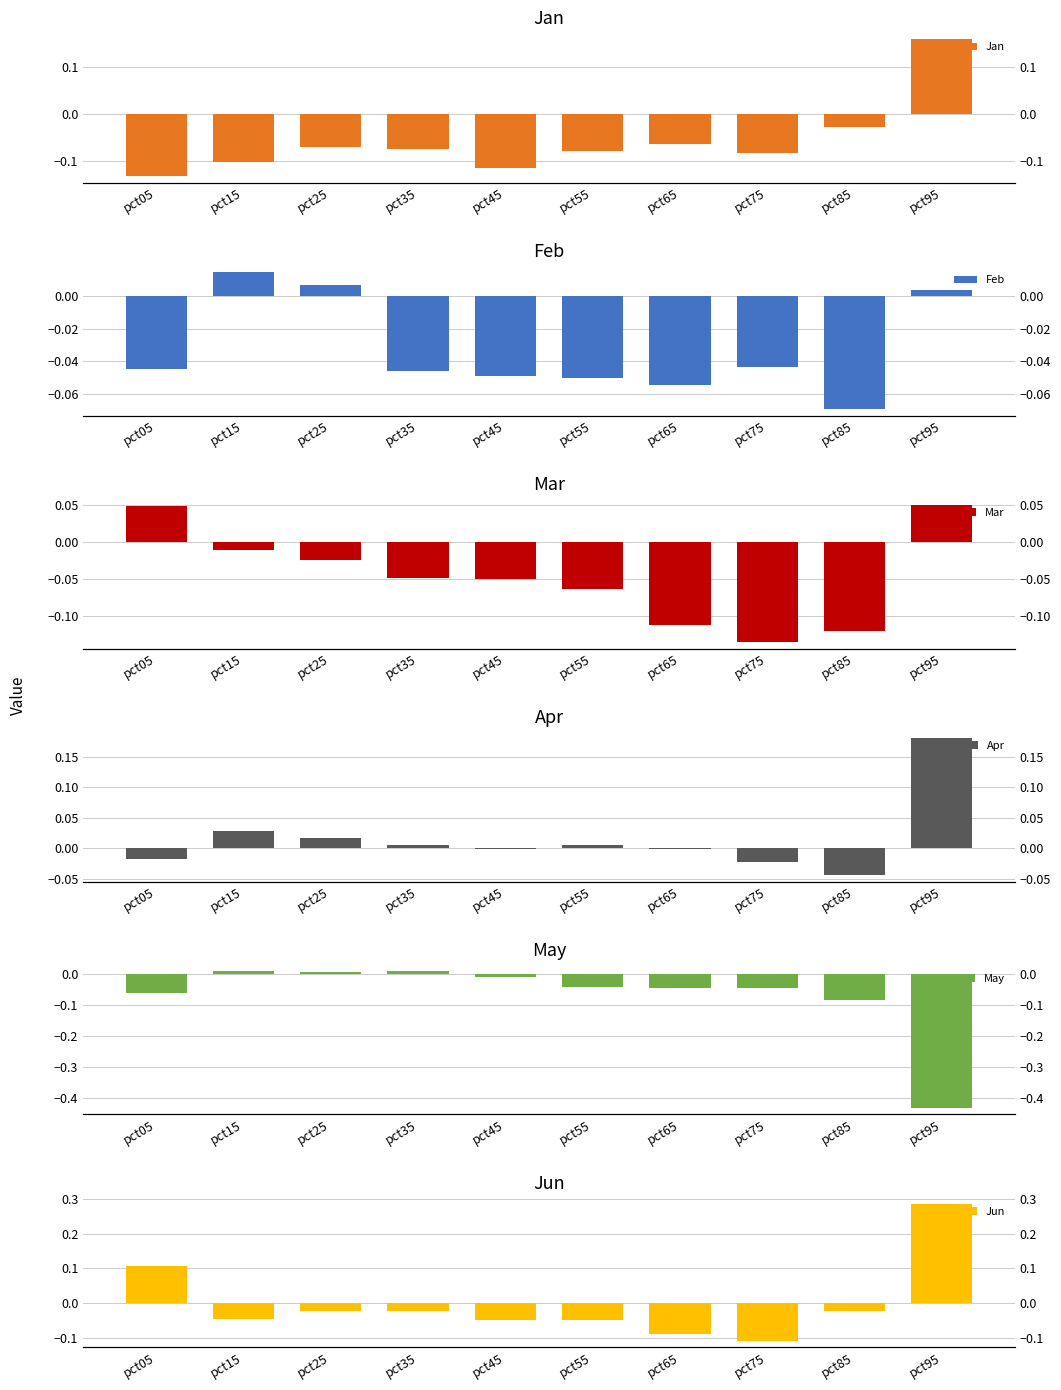

What is the difference between the second highest and second lowest values in the Apr series?

0.1